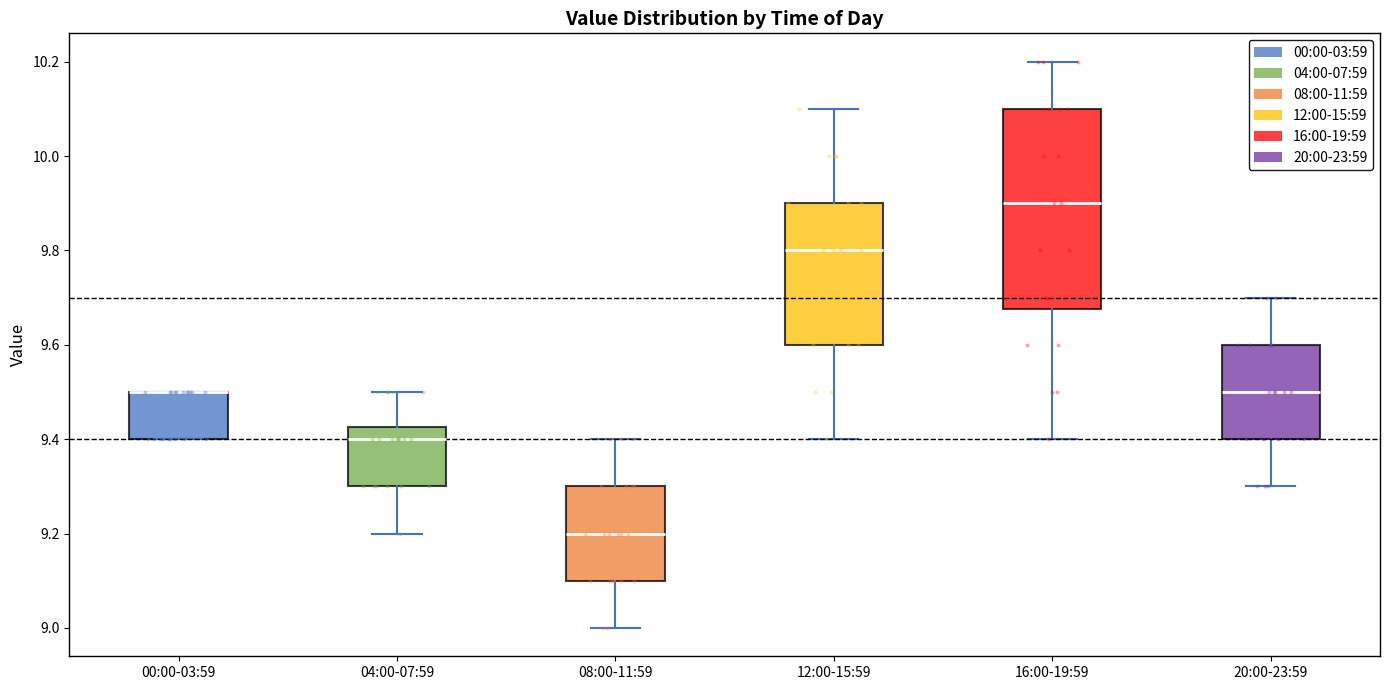

Where is the lower edge of the box for 08:00-11:59 on the y-axis? The values are not printed on the chart, so give them approximately, as read against the axis.

9.10